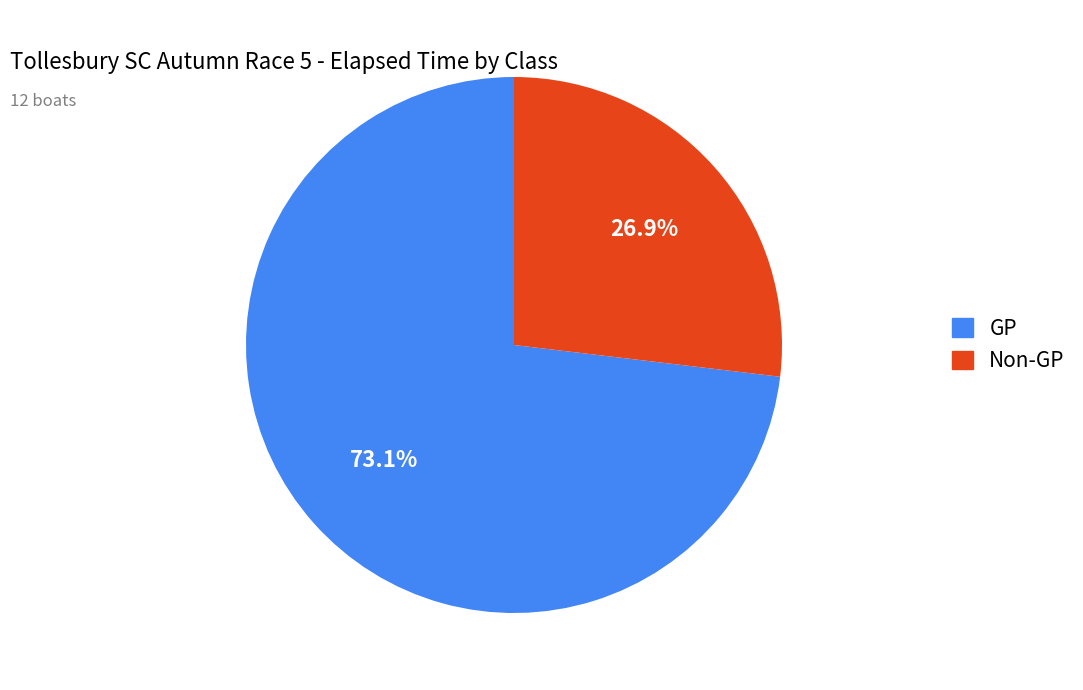

Is there a majority slice in this chart?

Yes